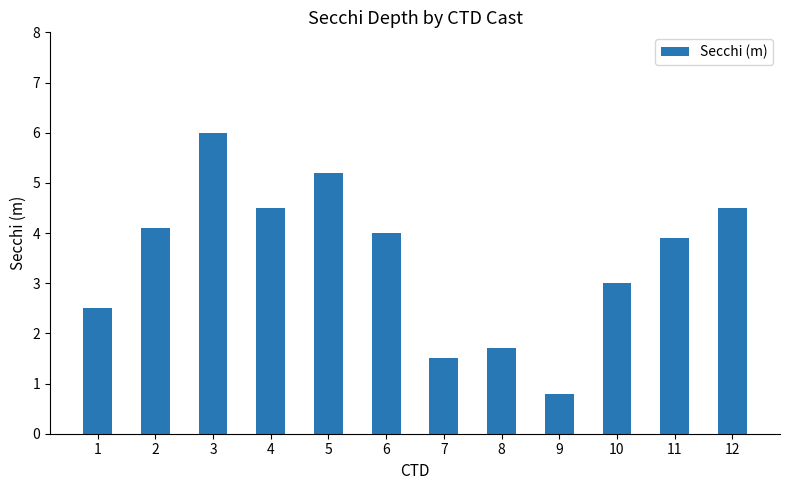

What is the average value?

3.5